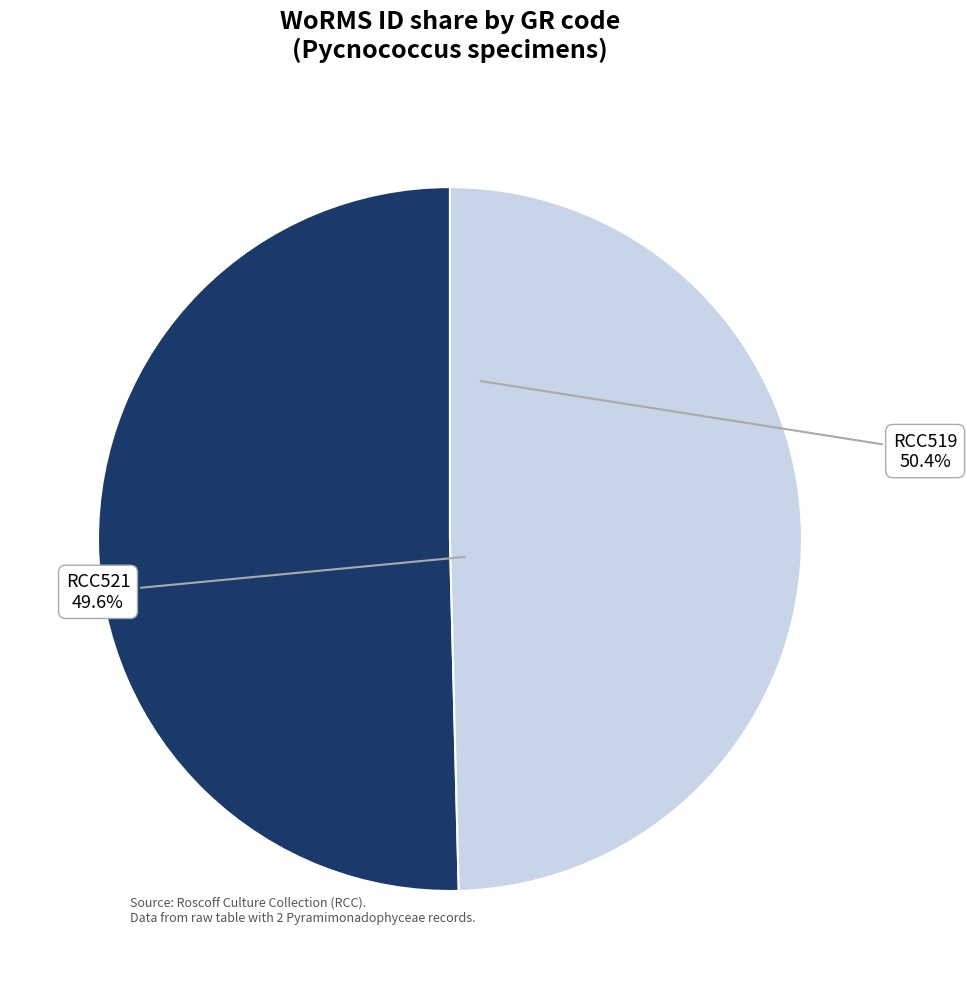

Does RCC519 account for over 50% of the chart?

Yes